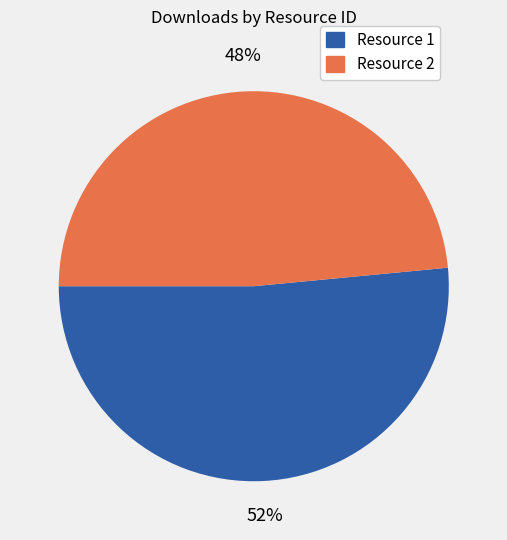

To the nearest percent, what is the average slice percentage?

50%